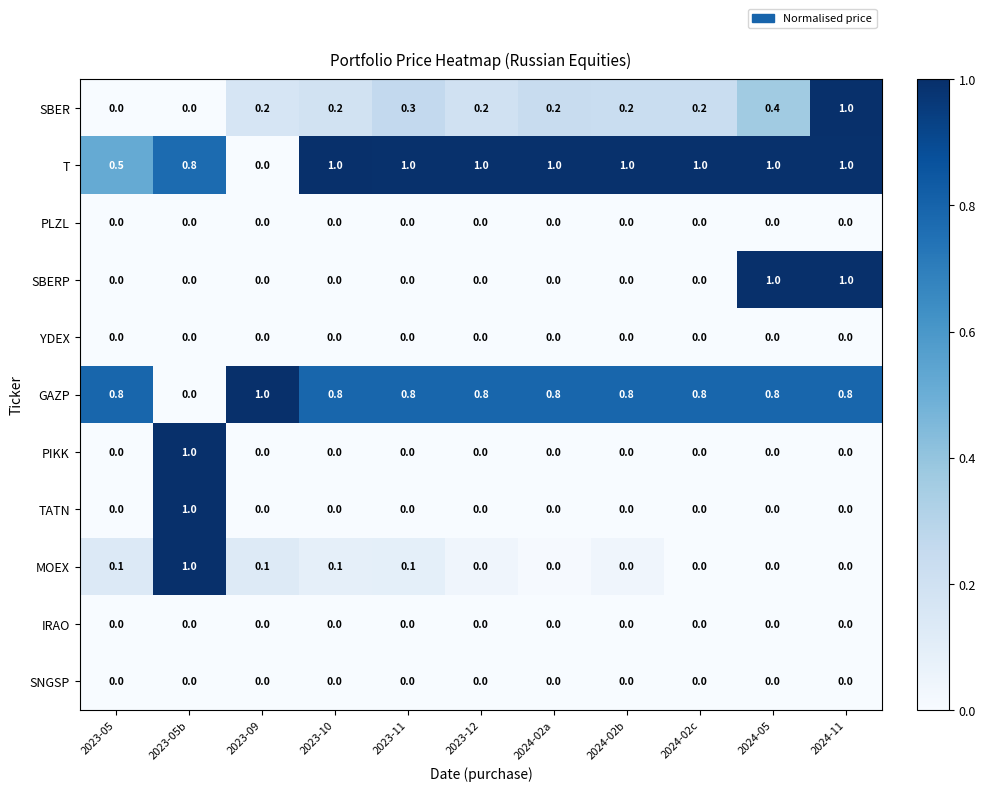

The value of SNGSP at 2023-05 is 0.0. True or false?

True